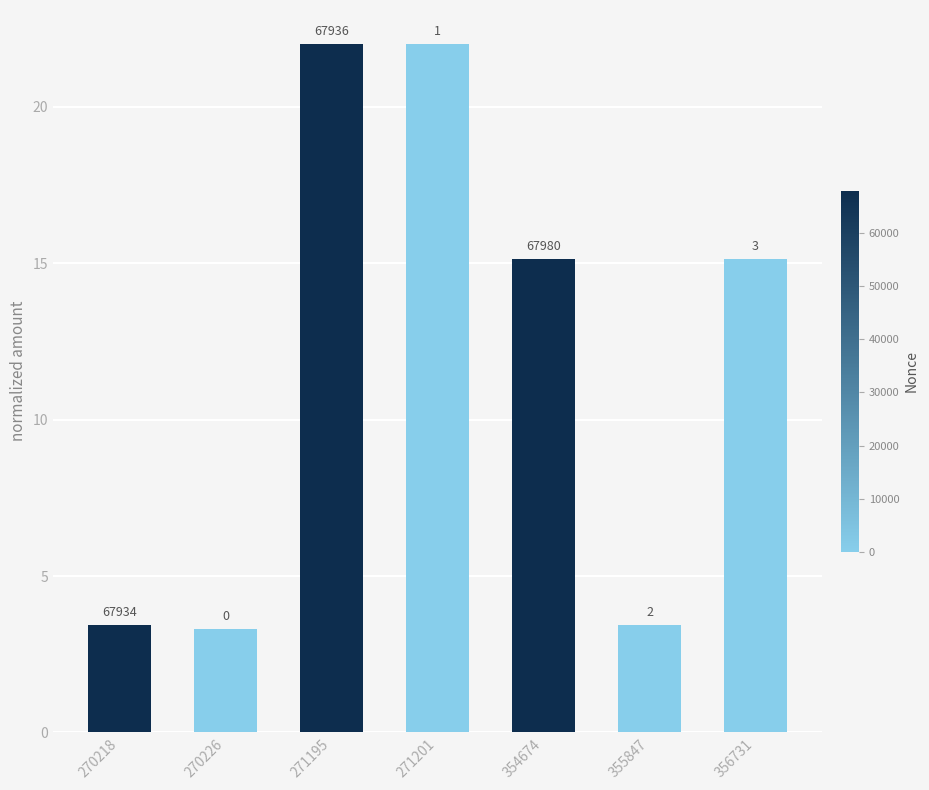

Which has a higher value, 271195 or 354674?

271195